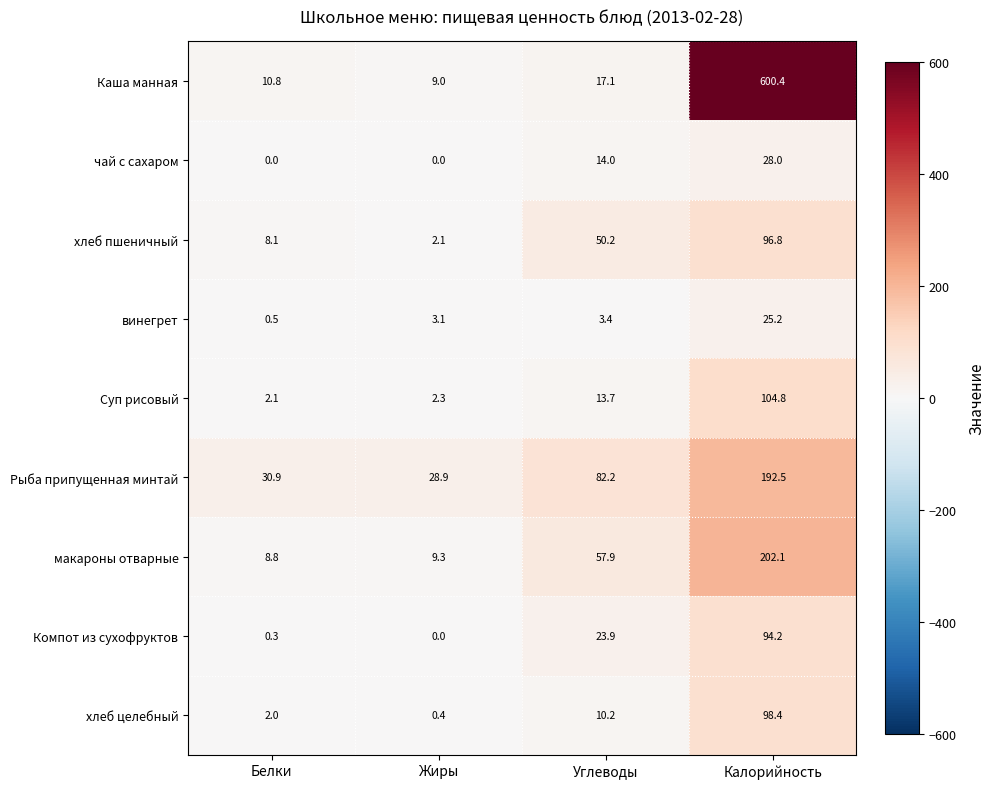

Which label corresponds to the largest value in the chart?

Калорийность